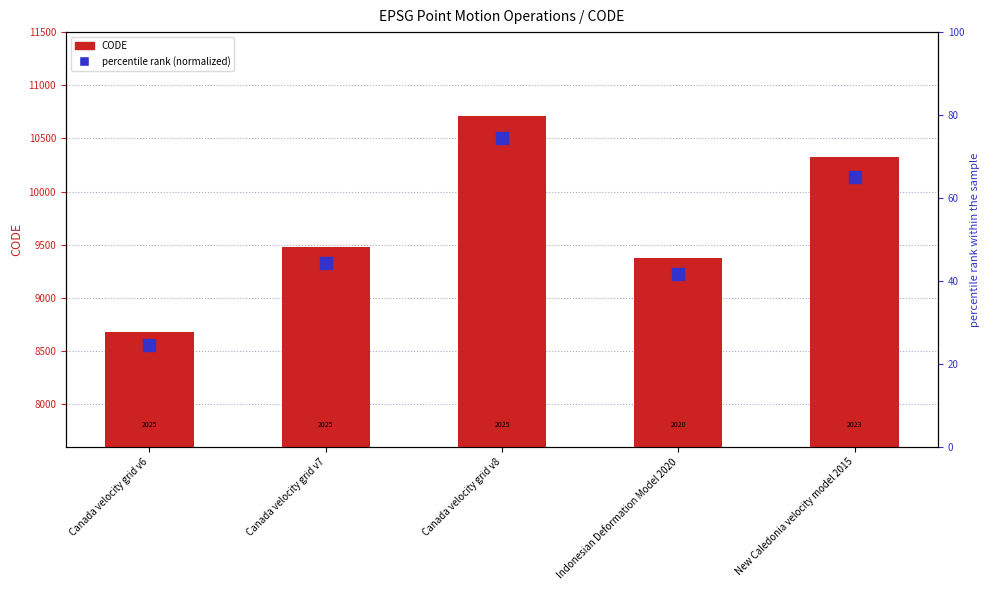

What position from the right is Indonesian Deformation Model 2020?

2